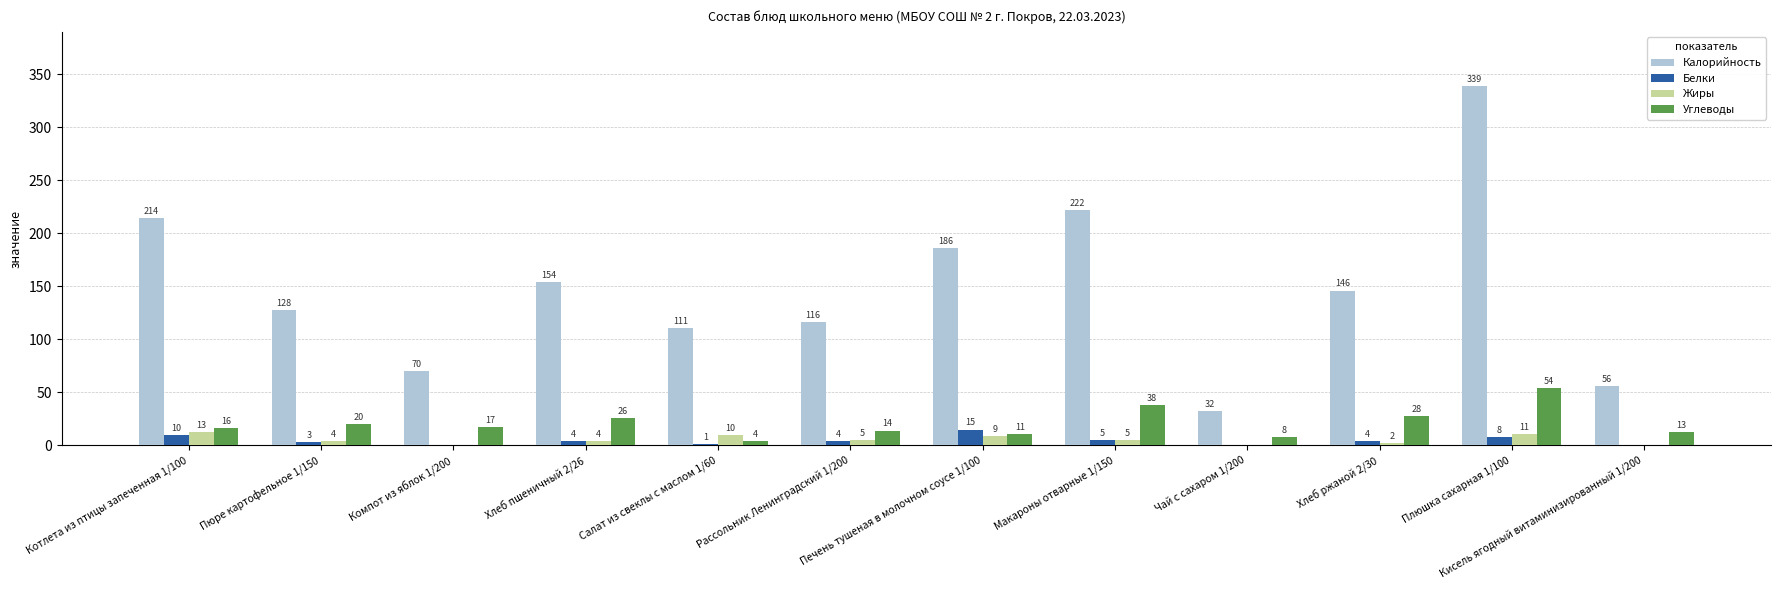

What is the spread (max minus min) of values at Макароны отварные 1/150?

217